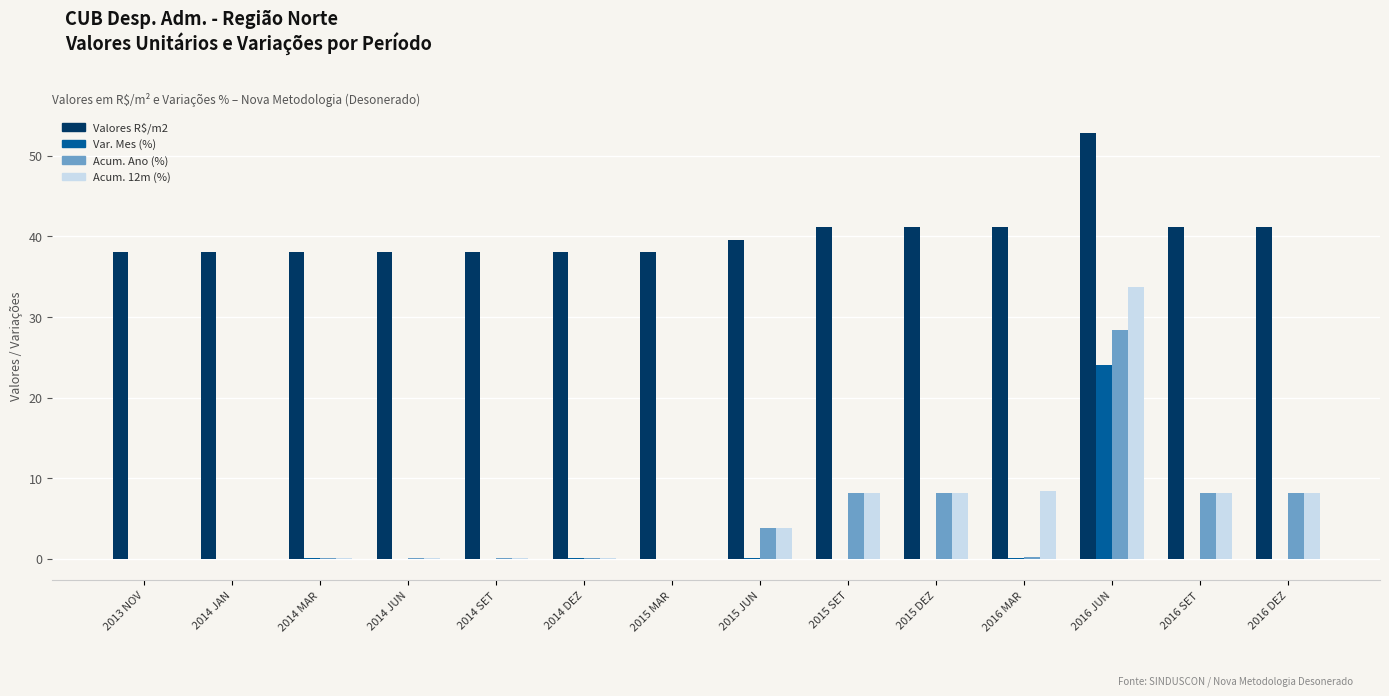

Is the value of Valores R$/m2 at 2015 DEZ greater than the value of Acum. Ano (%) at 2016 SET?

Yes